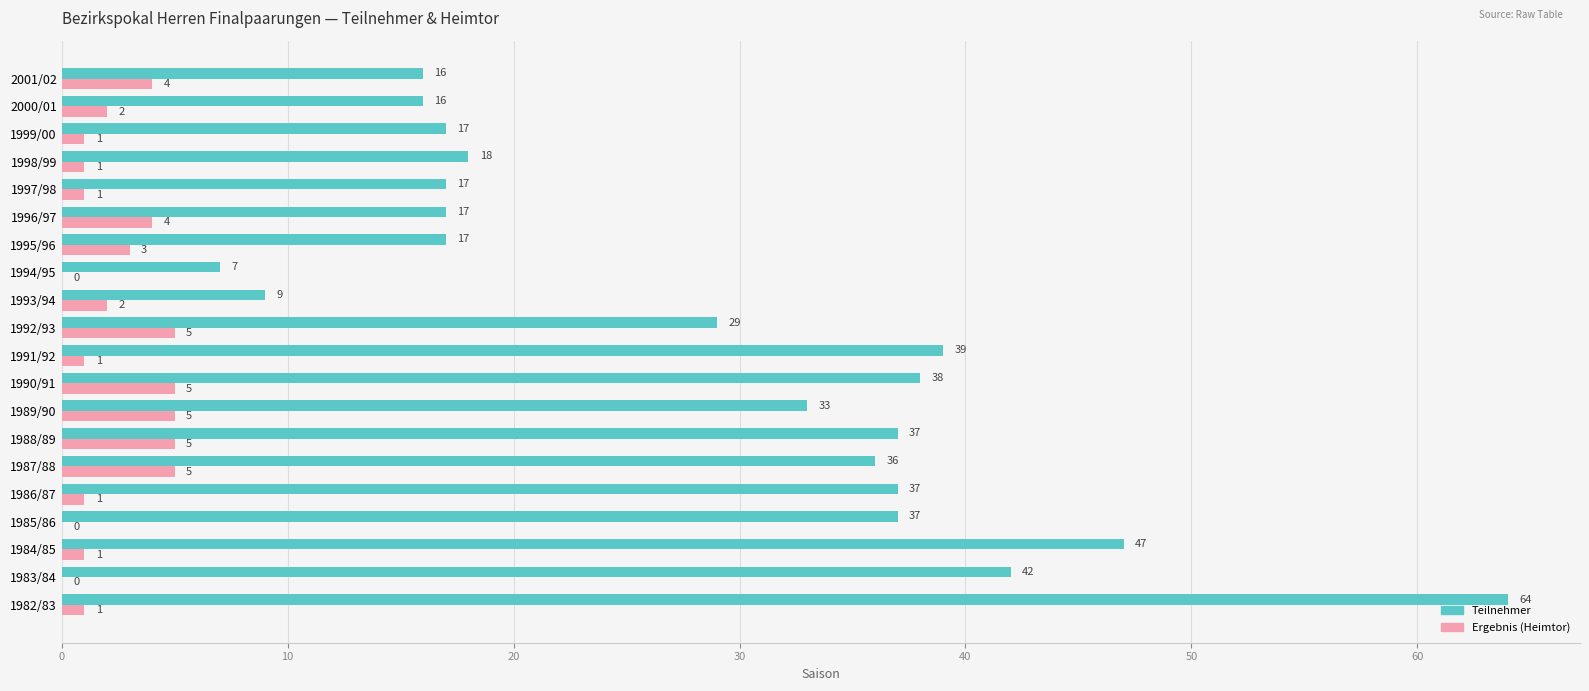

The value of Teilnehmer at 2001/02 is 27. True or false?

False